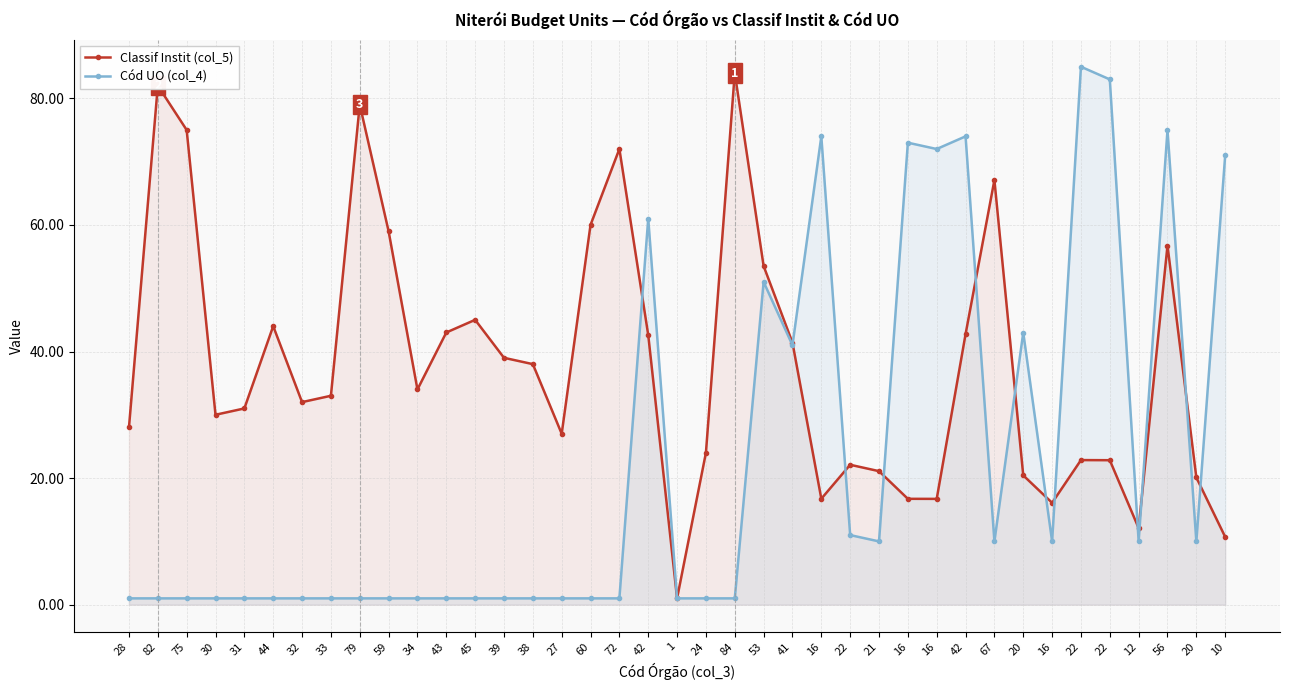

Is the value of Cód UO (col_4) at 16 greater than the value of Classif Instit (col_5) at 32?

Yes